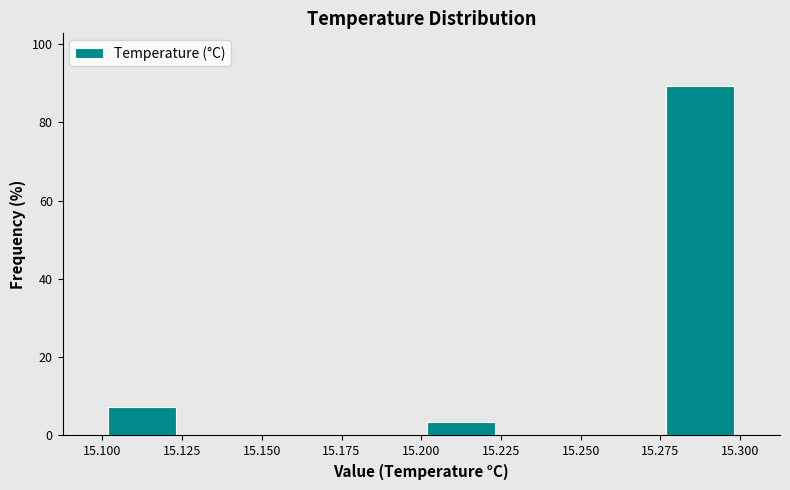

Which range on the x-axis has the tallest bar?

15.275 to 15.300